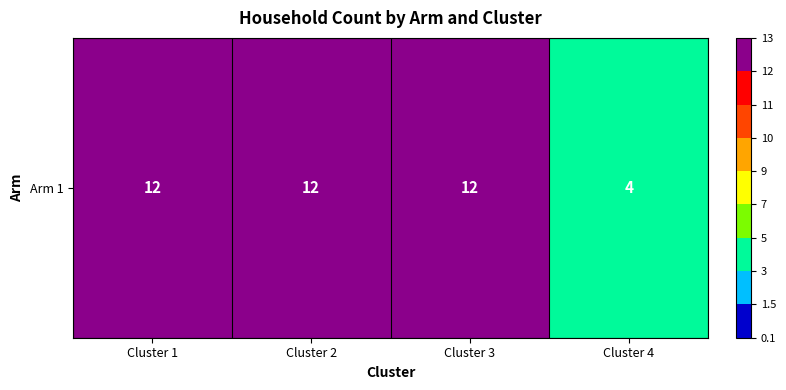

Approximately how many times larger is the value at Cluster 3 compared to Cluster 2?

1.0